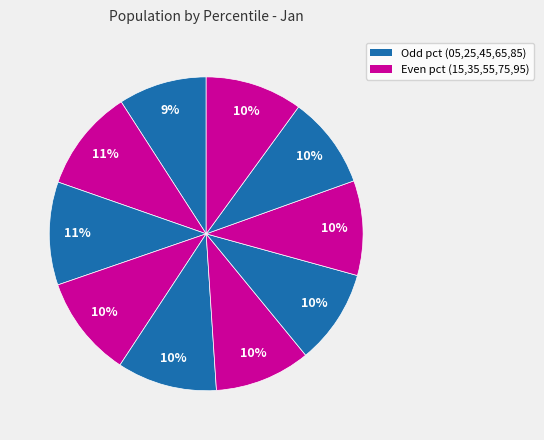

How many slices are in this pie chart?

10